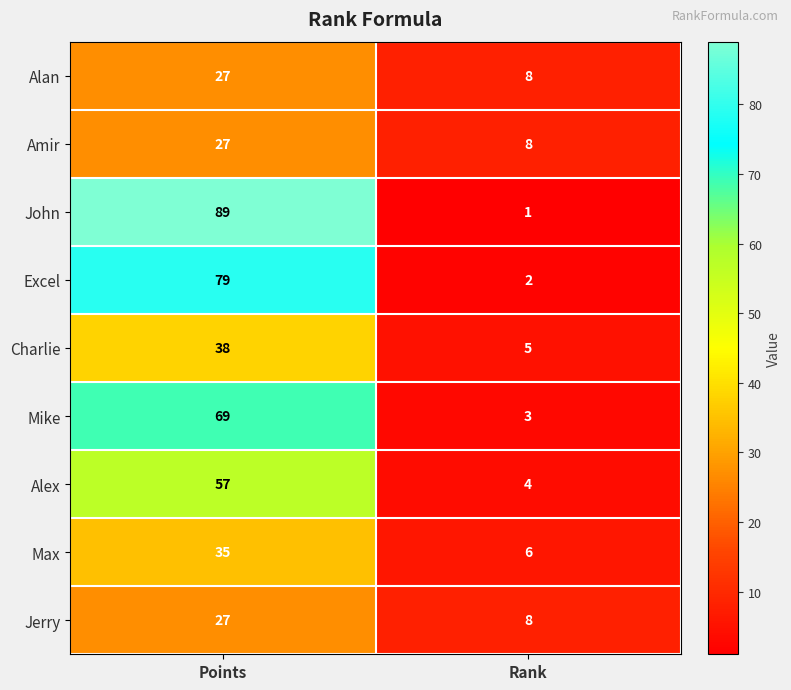

Reading left to right, transcribe all the data shown in this chart.

Alan: 27	8
Amir: 27	8
John: 89	1
Excel: 79	2
Charlie: 38	5
Mike: 69	3
Alex: 57	4
Max: 35	6
Jerry: 27	8